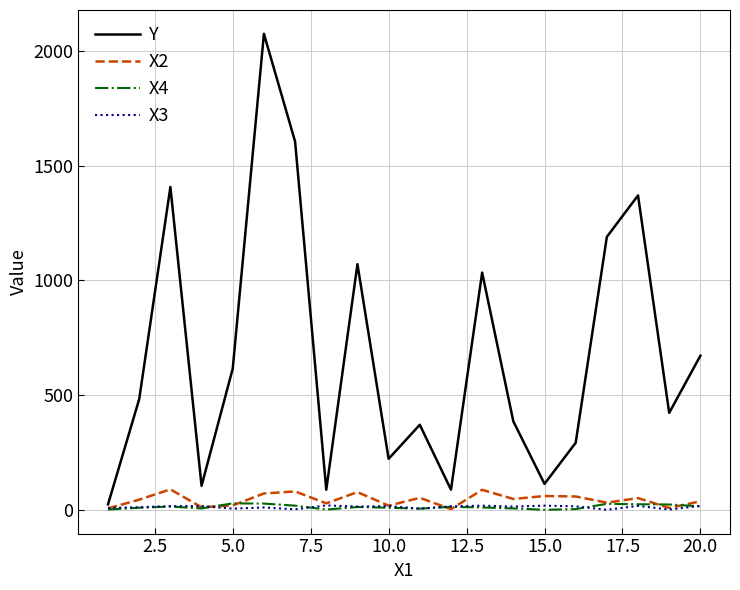

Which series has the largest total across all categories?

Y